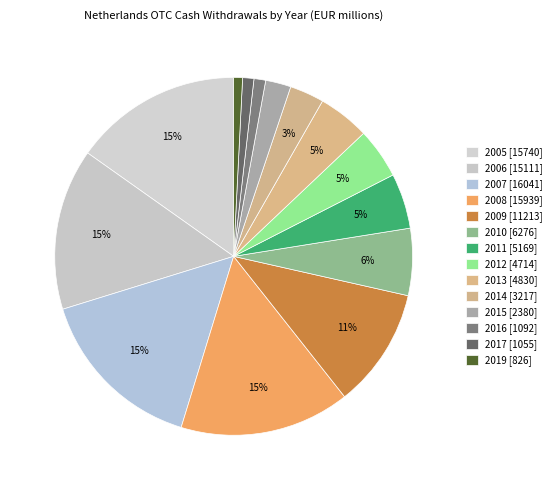

To the nearest percent, what percentage of the pie is 2007?

15%